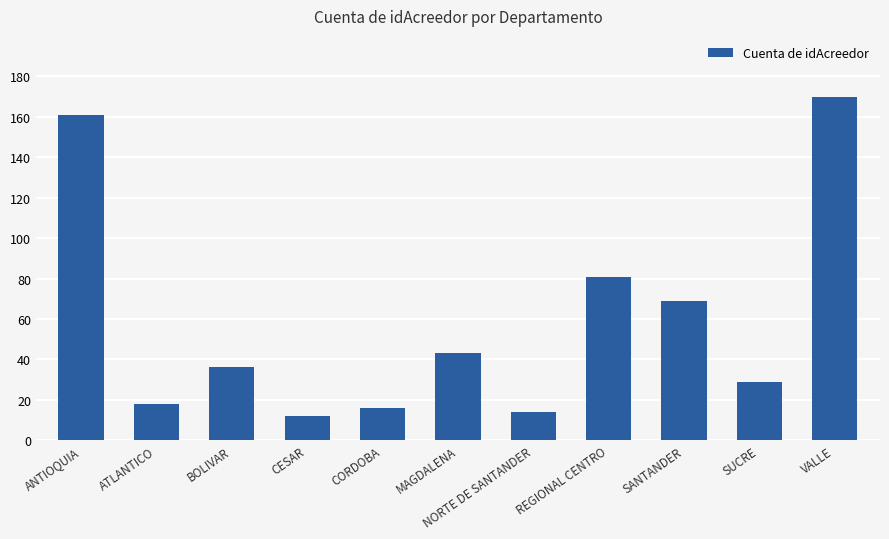

Reading left to right, extract all data points from this chart.

161	18	36	12	16	43	14	81	69	29	170